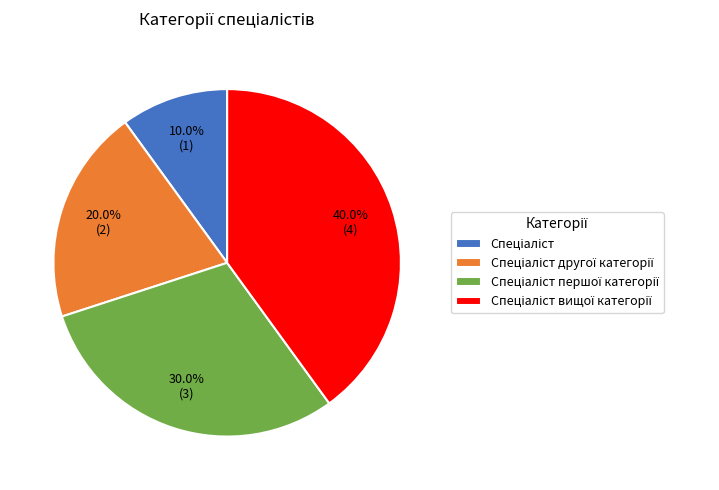

Does any single category account for the majority?

No